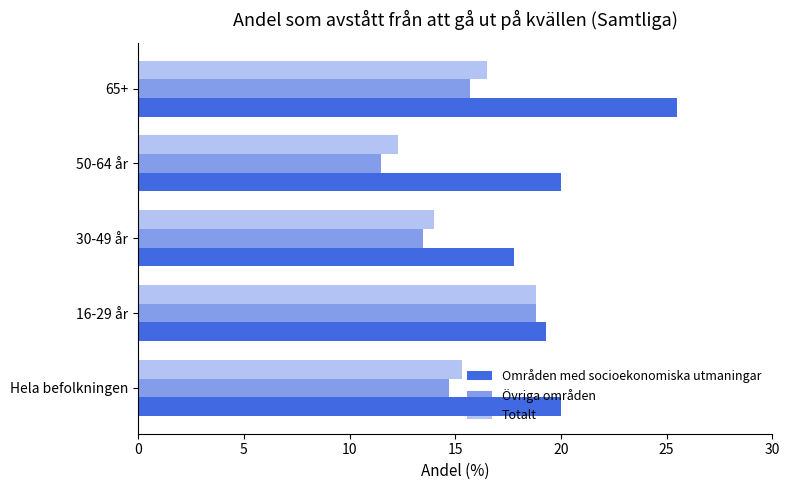

Reading left to right, extract all data points from this chart.

Områden med socioekonomiska utmaningar: 20.0	19.3	17.8	20.0	25.5
Övriga områden: 14.7	18.8	13.5	11.5	15.7
Totalt: 15.3	18.8	14.0	12.3	16.5